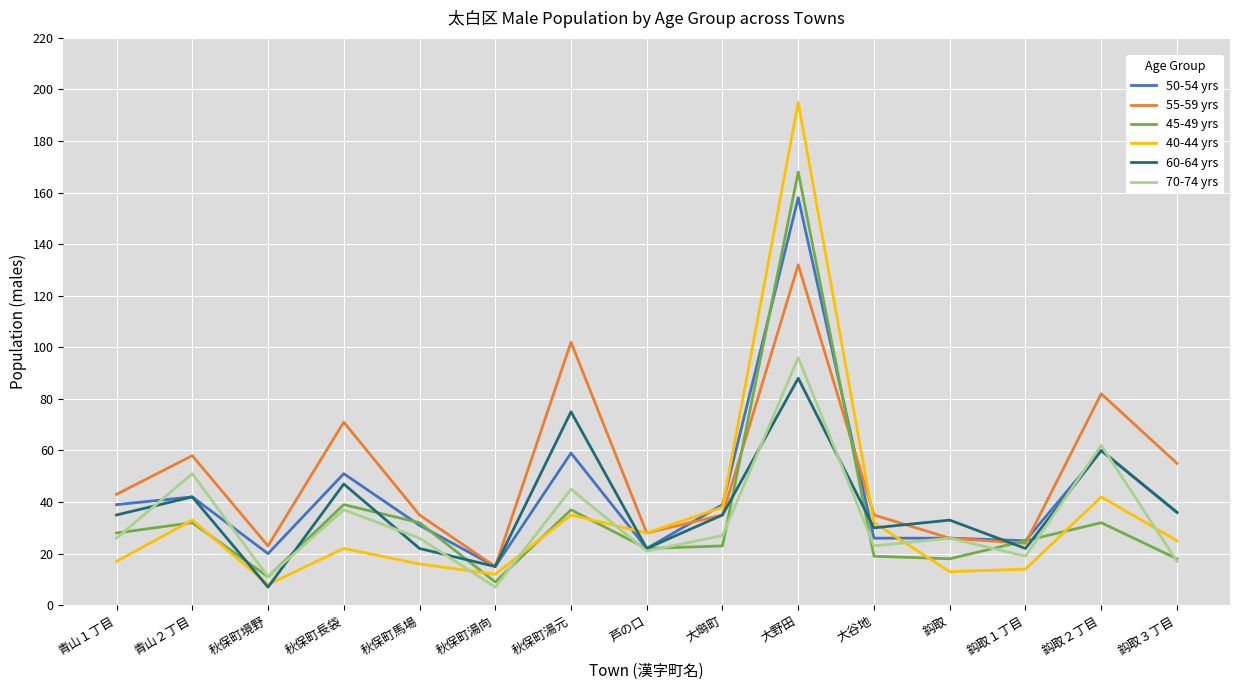

Where is the first local maximum for 70-74 yrs?

青山２丁目